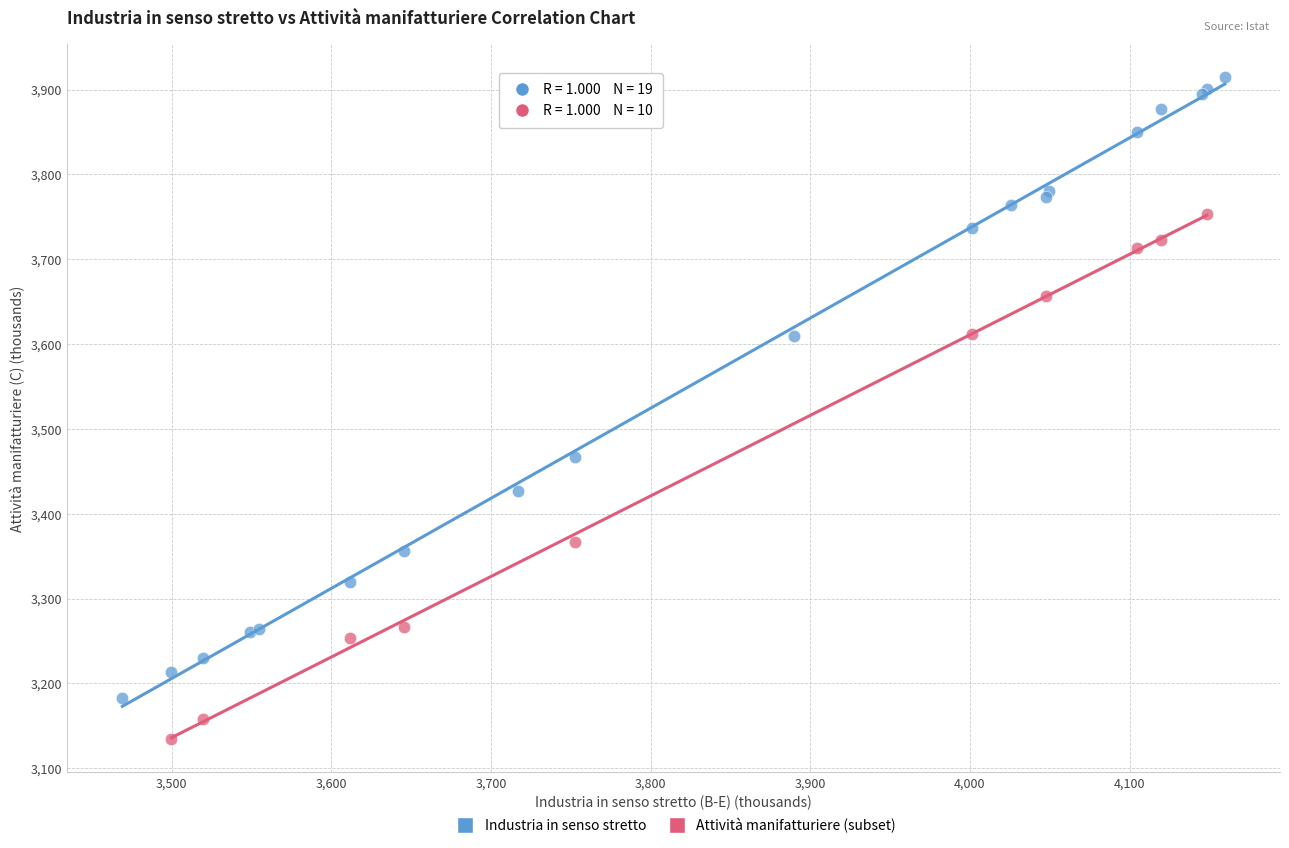

Which series has the largest Y range (max minus min)?

Industria in senso stretto